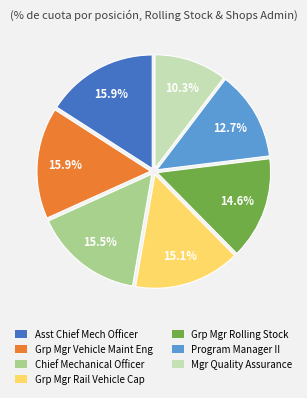

Is there a majority slice in this chart?

No